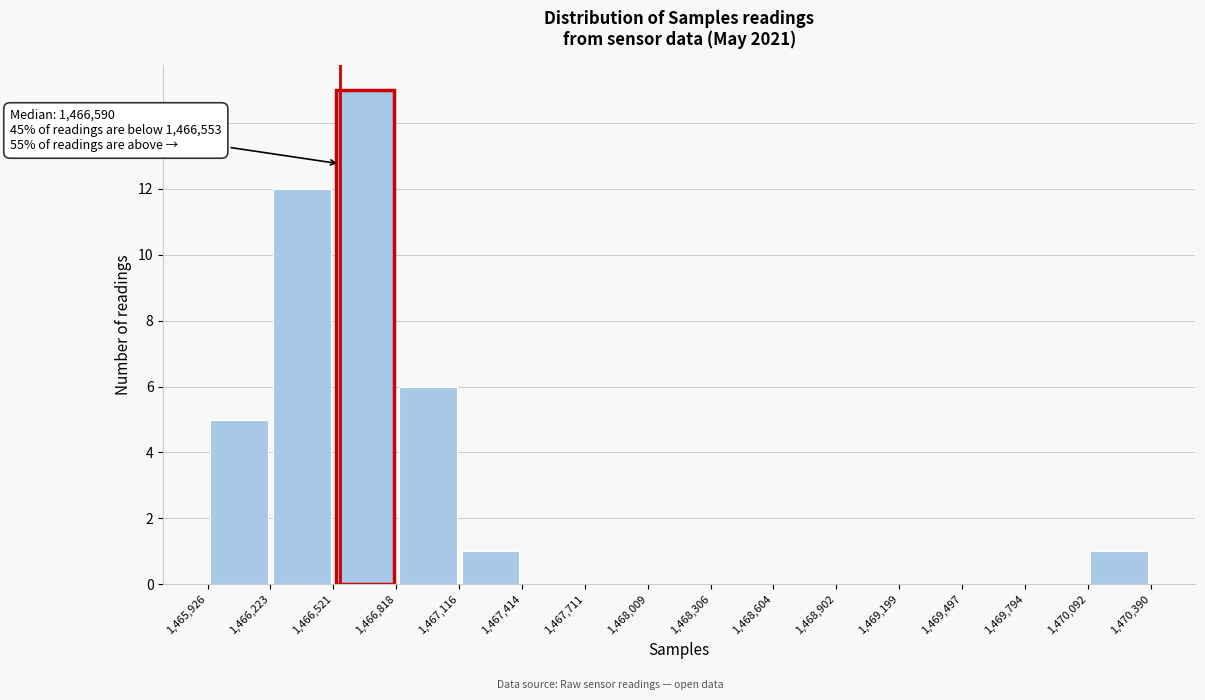

Which range on the x-axis has the tallest bar?

1,466,521 to 1,466,818